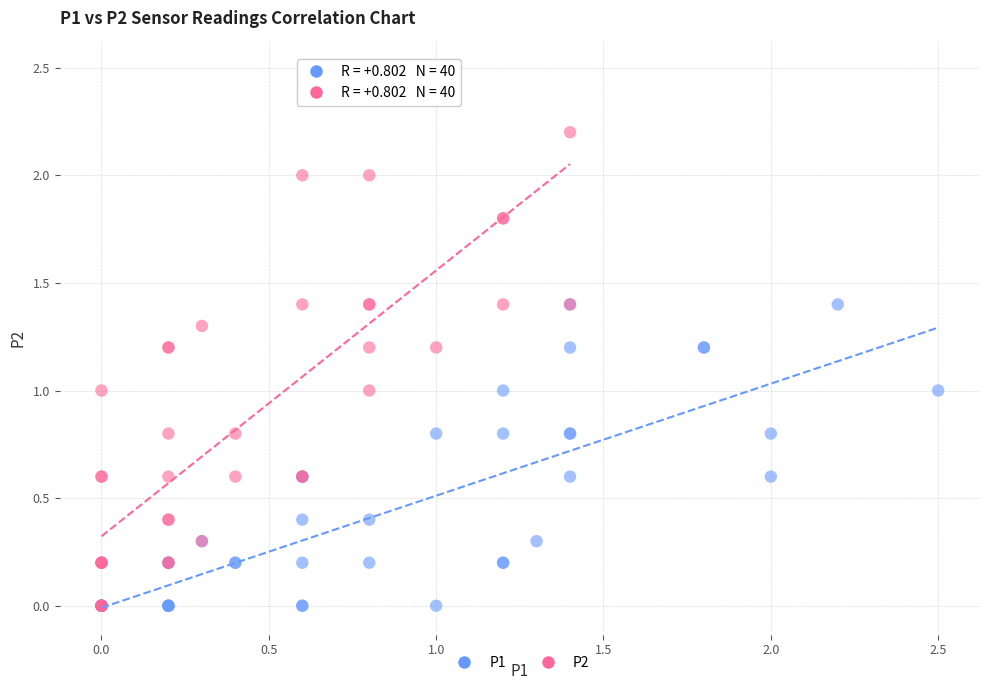

Which series reaches the maximum Y coordinate?

P2